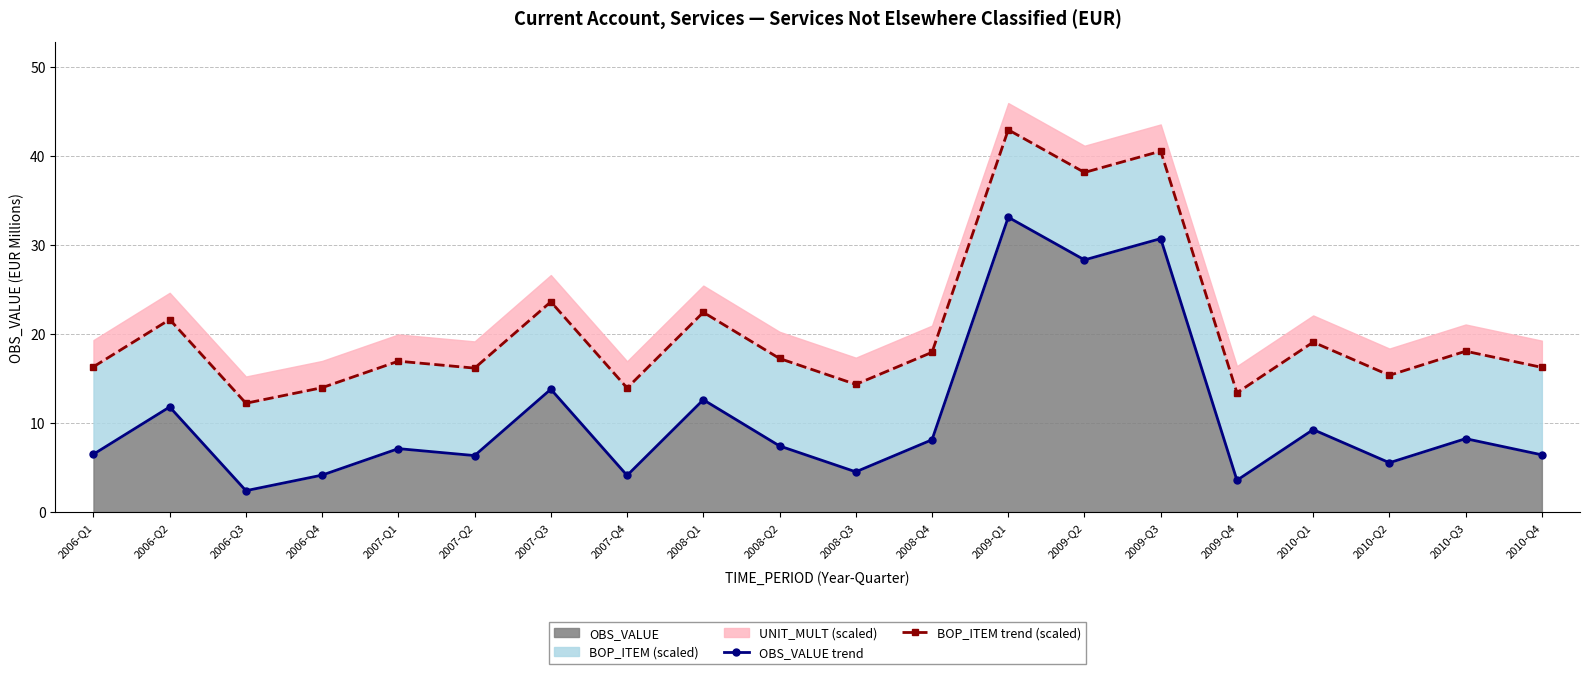

Which series has the widest spread of values?

OBS_VALUE trend